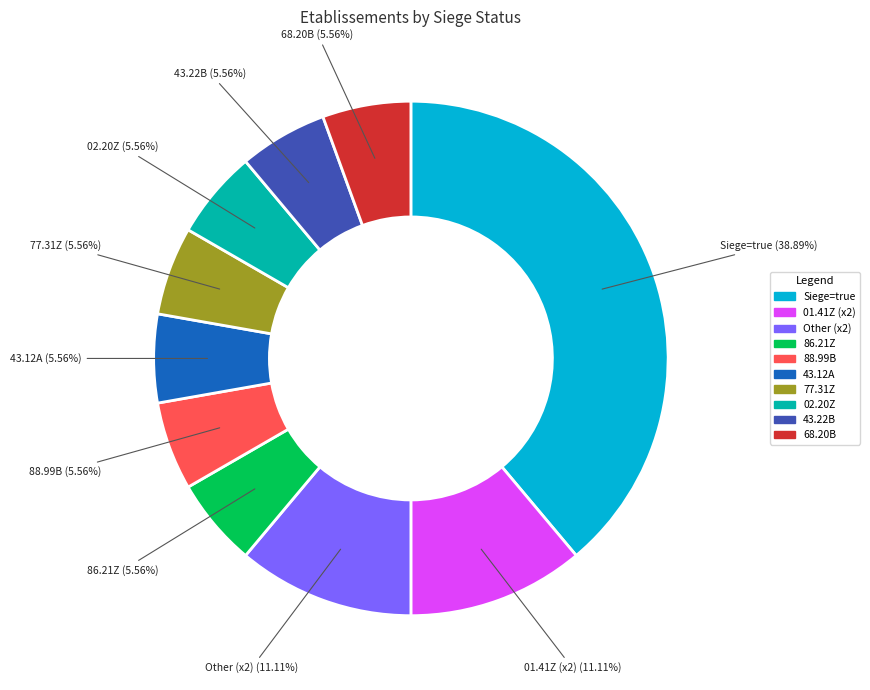

Count the number of slices in the pie.

10